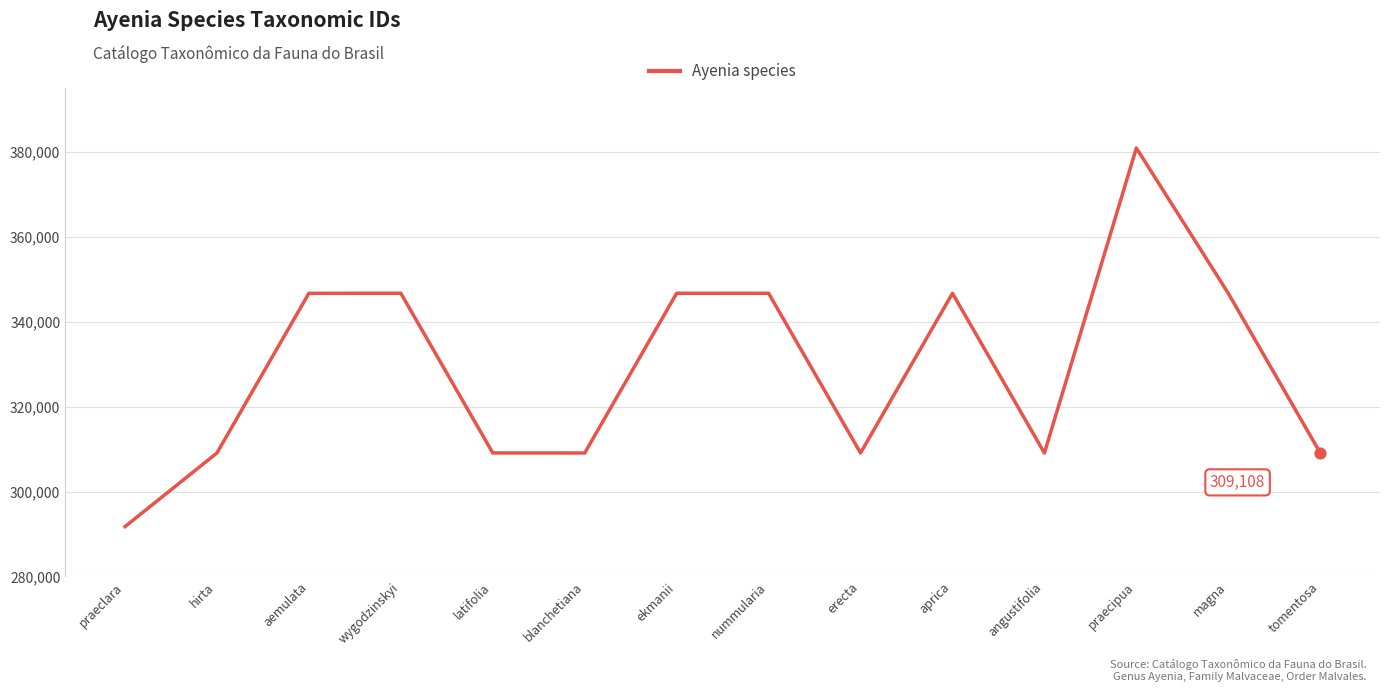

Which has a higher value, praecipua or praeclara?

praecipua